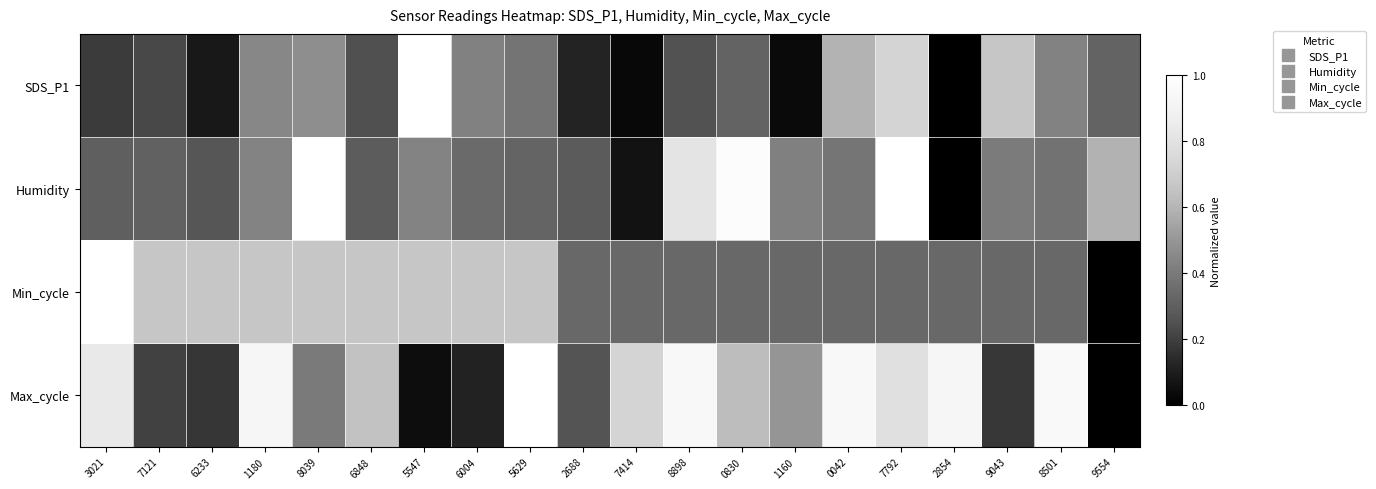

What is the greatest value displayed?

1.0